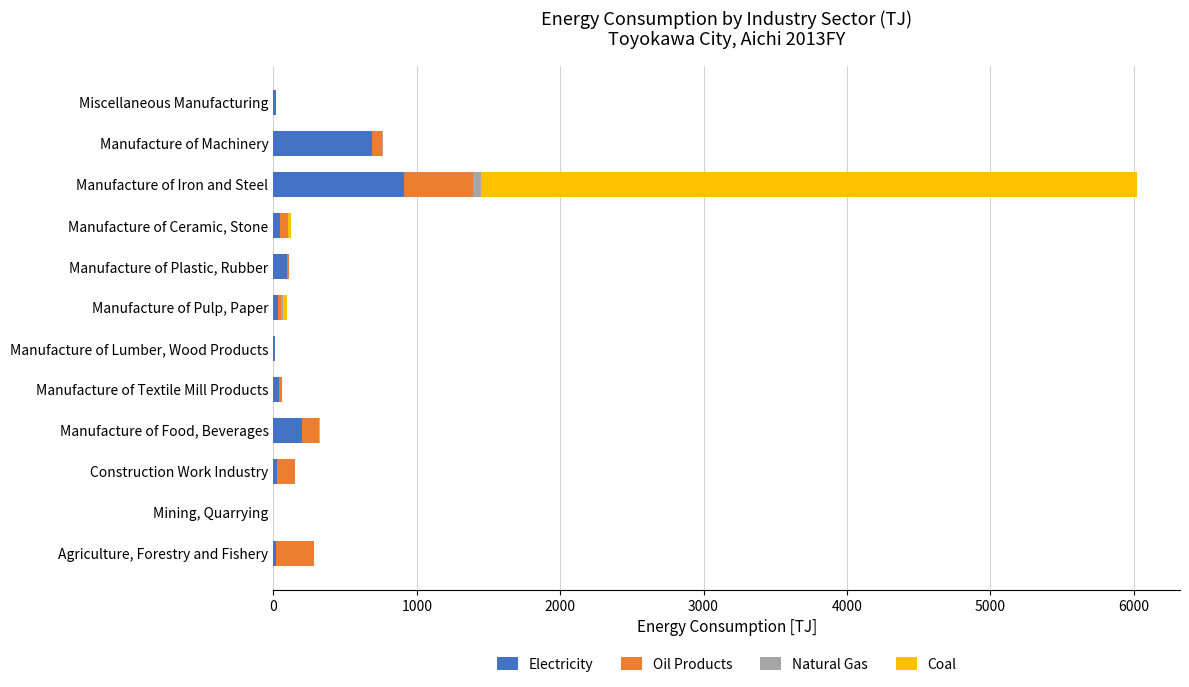

What is the highest value of the Electricity series?

910.0